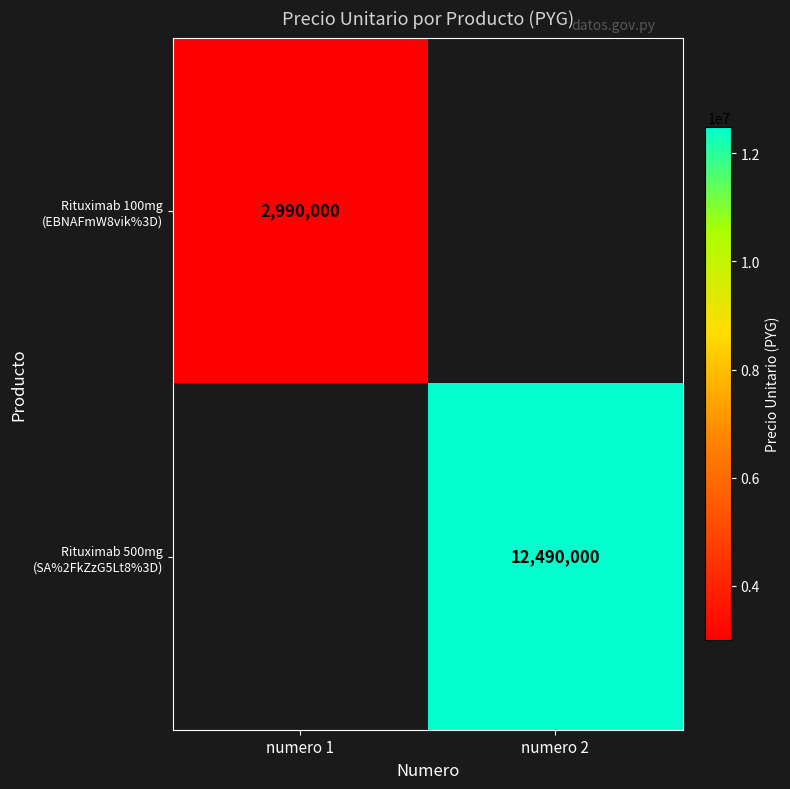

The Rituximab 100mg (EBNAFmW8vik%3D) series shows 0 at numero 2. True or false?

True